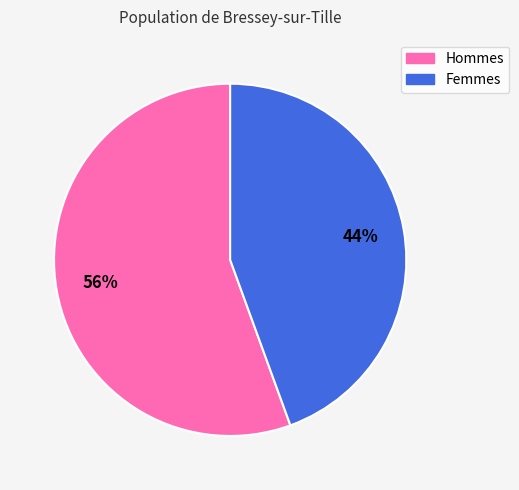

The Hommes slice represents 63% of the pie. True or false?

False